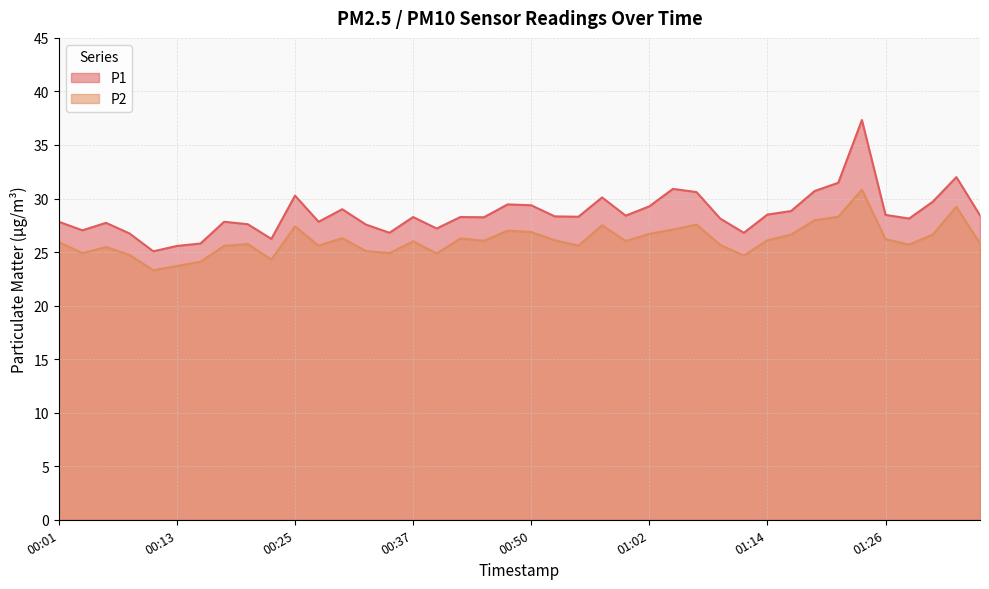

Rank the series at 01:31 from highest to lowest value.

P1, P2